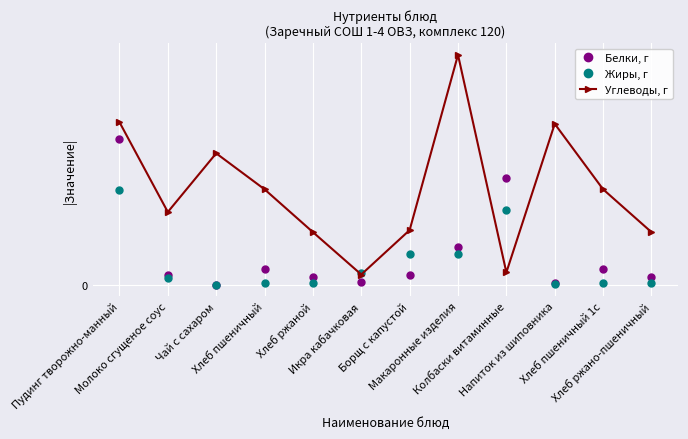

How many data points in Белки, г are above 1?

9